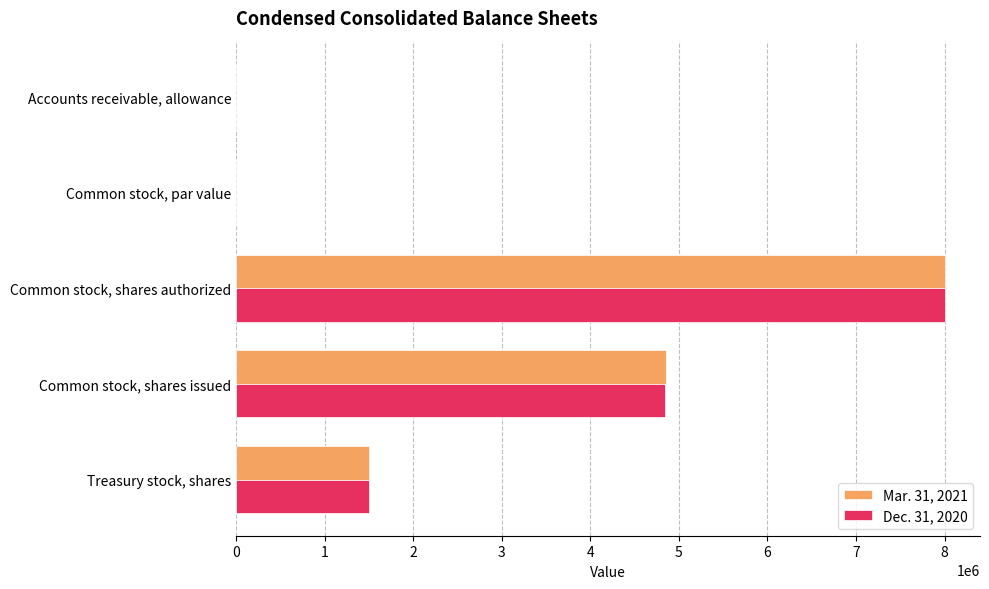

What is the sum of the Mar. 31, 2021 values at Common stock, shares issued and Common stock, shares authorized?

12858272.0